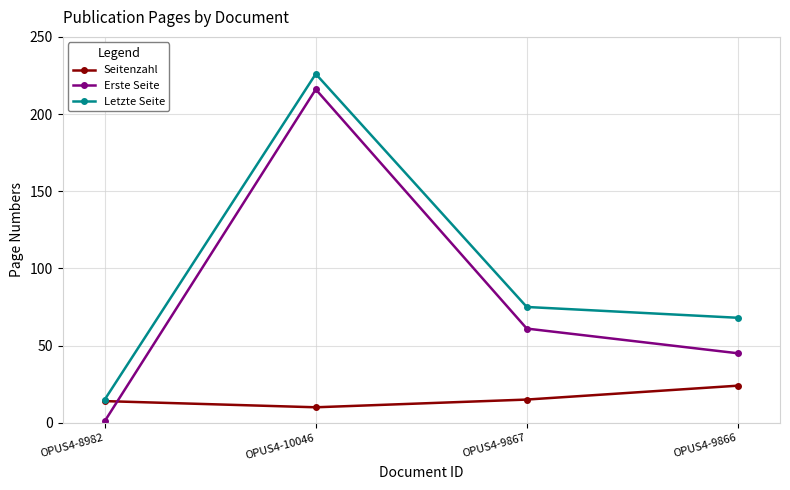

True or false: Erste Seite and Letzte Seite cross at least once.

False